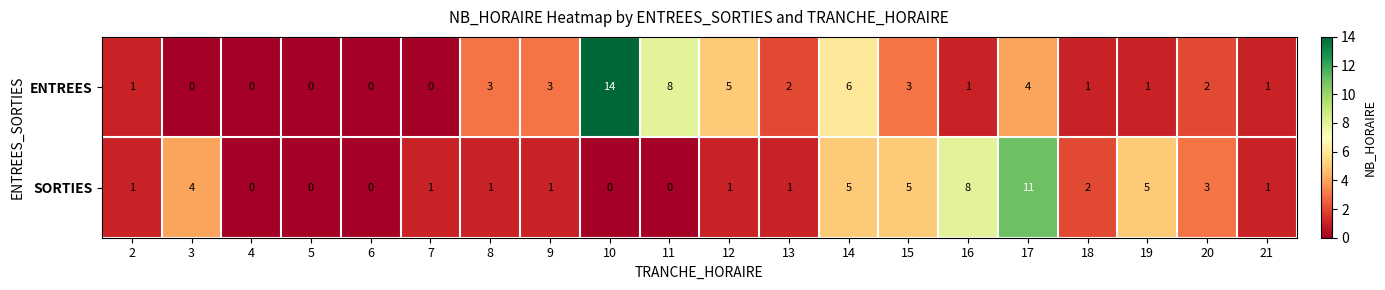

How many values in ENTREES are above zero?

15